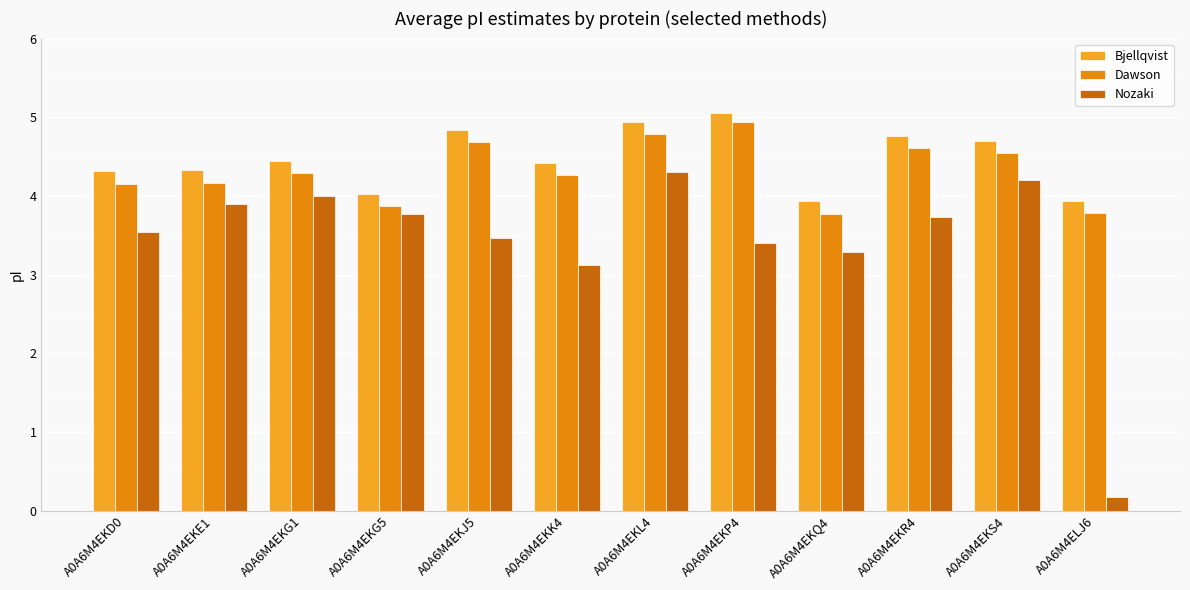

Reading left to right, what are all the values shown in this chart?

Bjellqvist: 4.3	4.3	4.4	4.0	4.8	4.4	4.9	5.1	3.9	4.8	4.7	3.9
Dawson: 4.2	4.2	4.3	3.9	4.7	4.3	4.8	4.9	3.8	4.6	4.5	3.8
Nozaki: 3.5	3.9	4.0	3.8	3.5	3.1	4.3	3.4	3.3	3.7	4.2	0.2